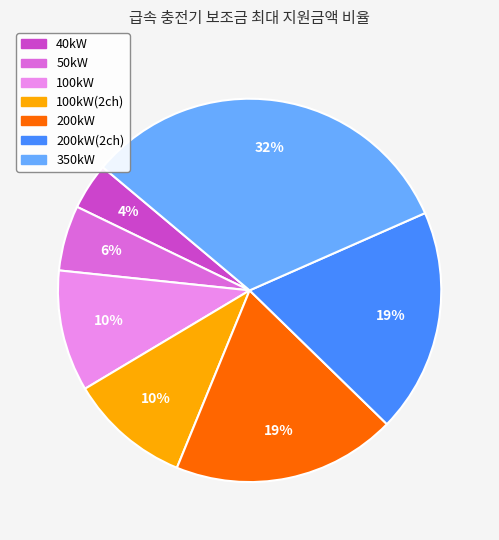

Is there any slice that represents more than half of the pie?

No